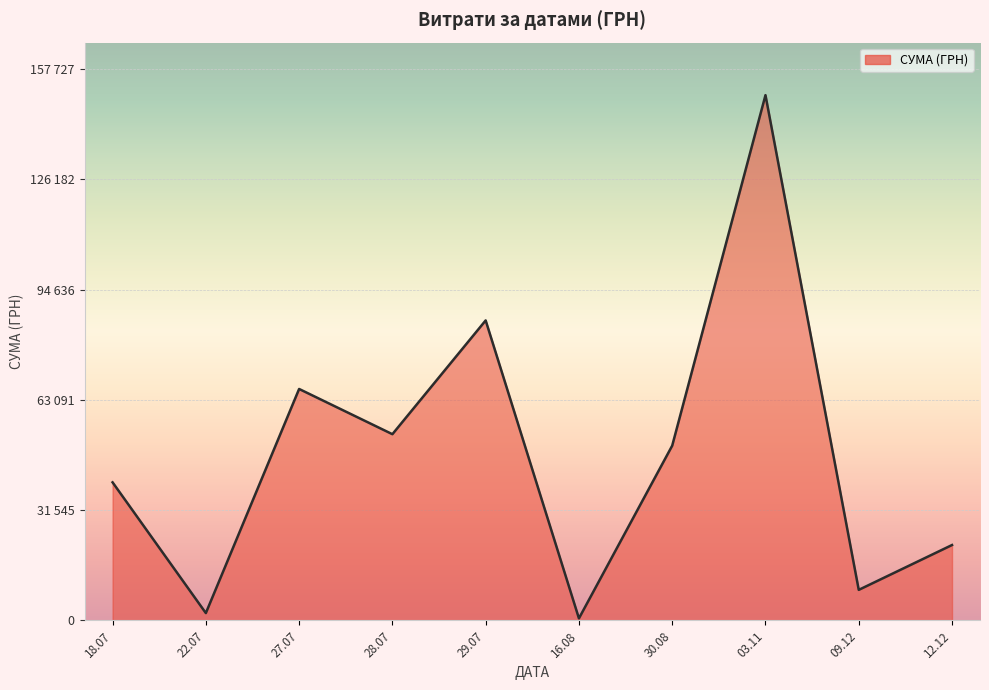

Rank the categories by value from highest to lowest.

03.11, 29.07, 27.07, 28.07, 30.08, 18.07, 12.12, 09.12, 22.07, 16.08